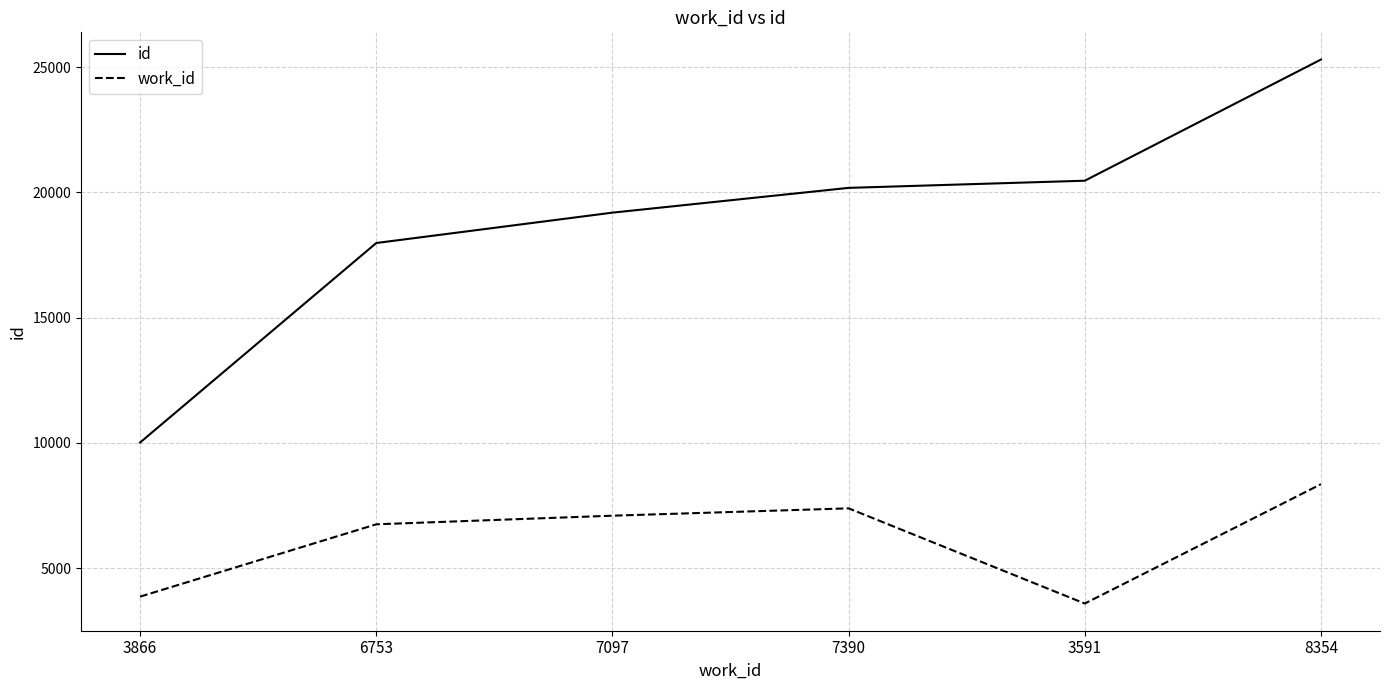

Is the value of id at 3591 greater than the value of work_id at 3866?

Yes